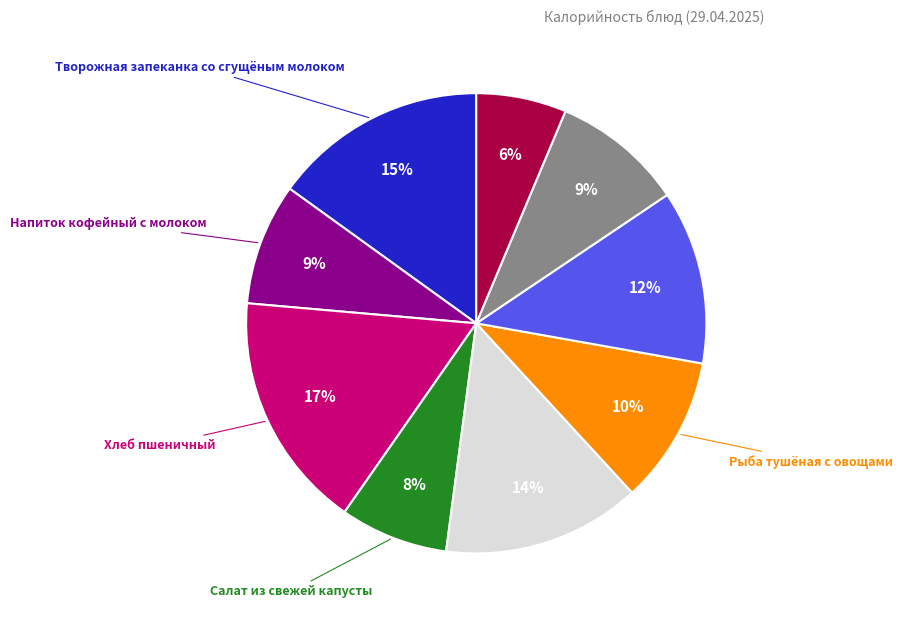

Count the number of slices in the pie.

9